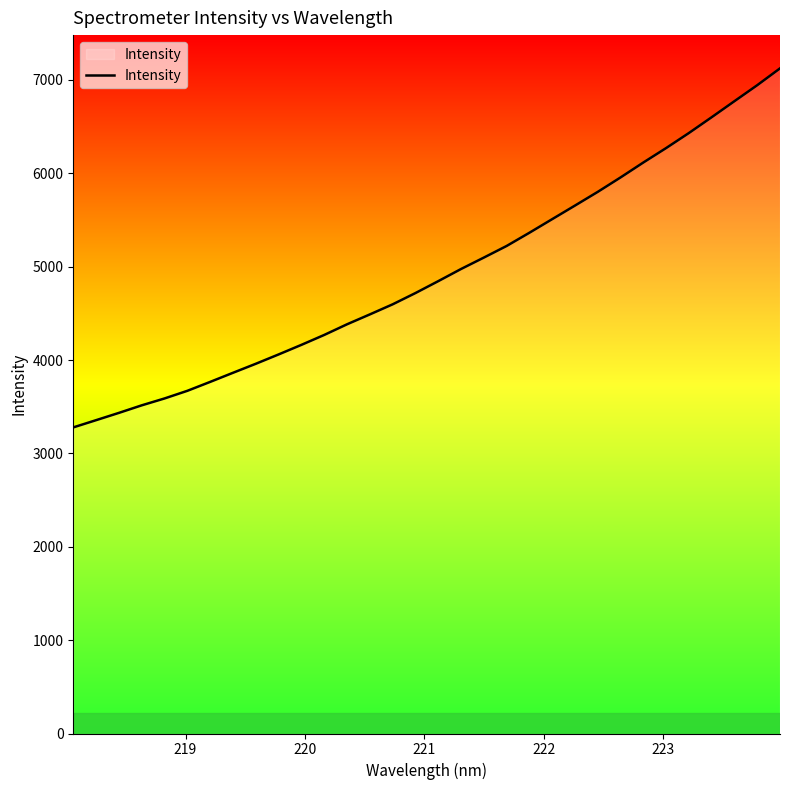

How many values are below 4844?

16